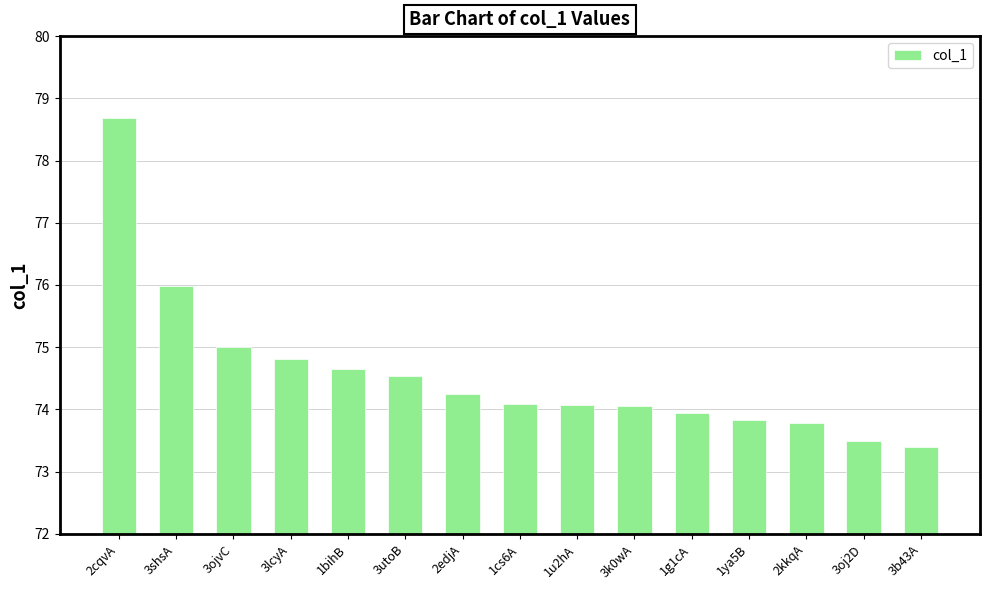

What position from the left is 1bihB?

5